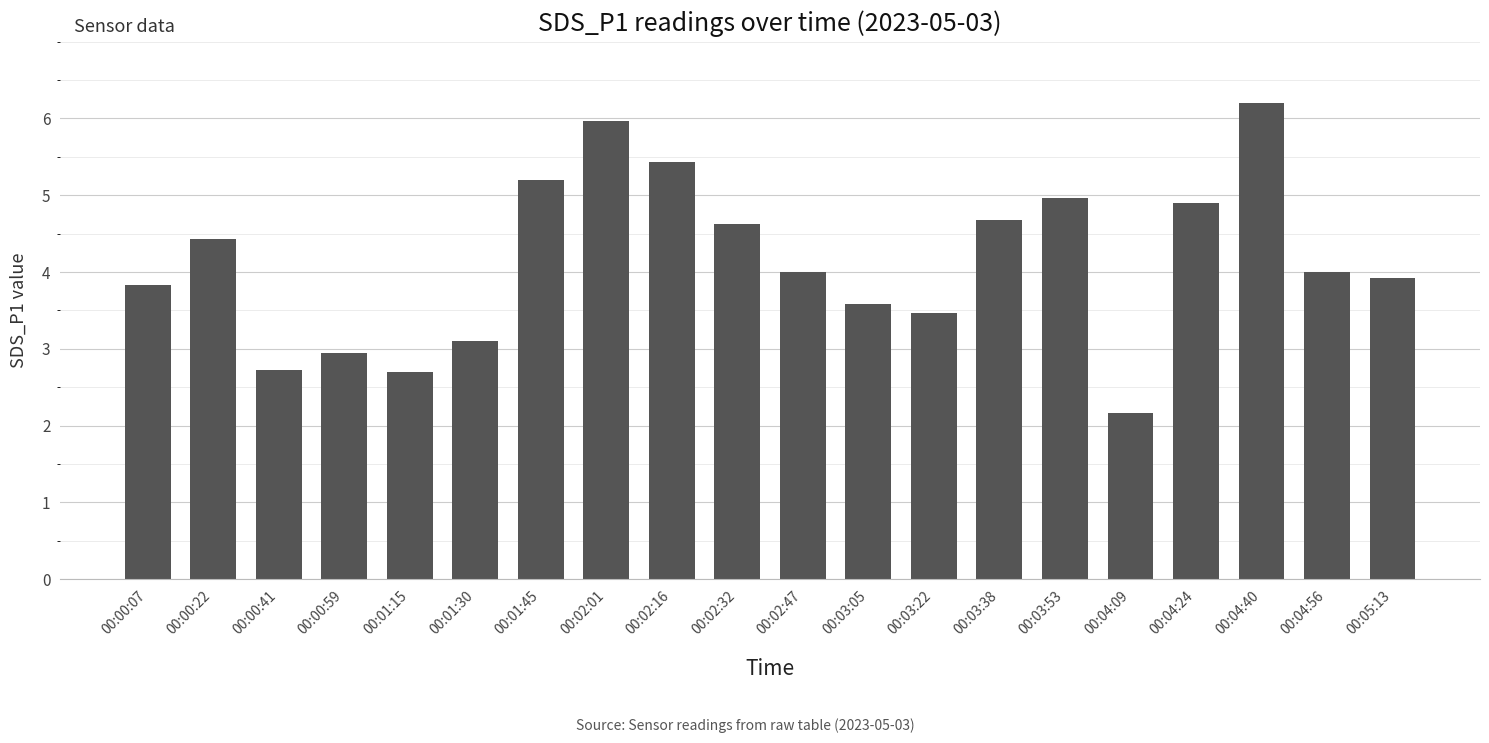

Reading left to right, extract all data points from this chart.

00:00:07=3.8	00:00:22=4.4	00:00:41=2.7	00:00:59=3.0	00:01:15=2.7	00:01:30=3.1	00:01:45=5.2	00:02:01=6.0	00:02:16=5.4	00:02:32=4.6	00:02:47=4.0	00:03:05=3.6	00:03:22=3.5	00:03:38=4.7	00:03:53=5.0	00:04:09=2.2	00:04:24=4.9	00:04:40=6.2	00:04:56=4.0	00:05:13=3.9